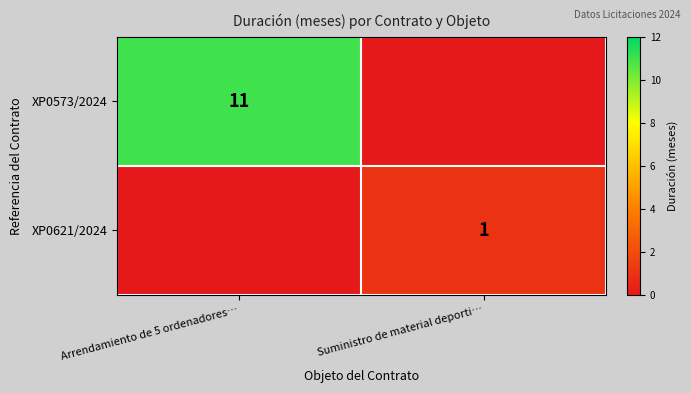

True or false: XP0573/2024 has a value of 5 at Arrendamiento de 5 ordenadores….

False